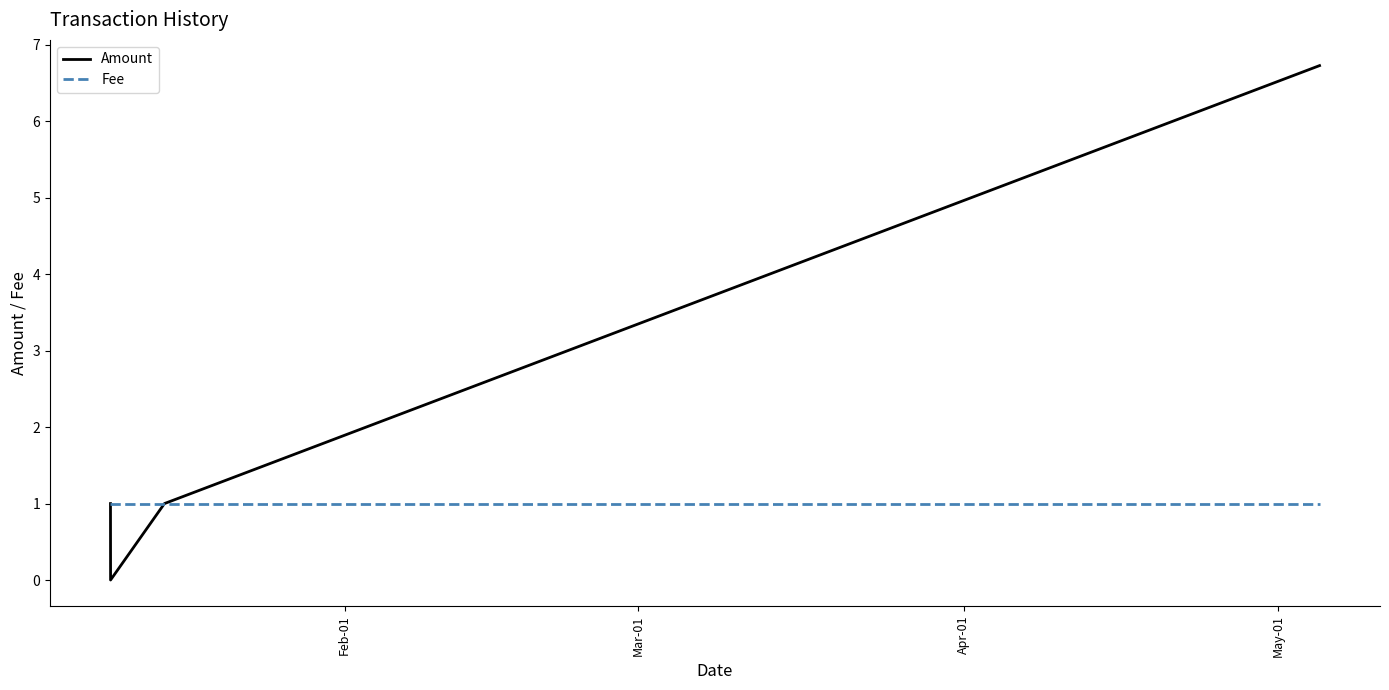

Which series has the widest spread of values?

Amount